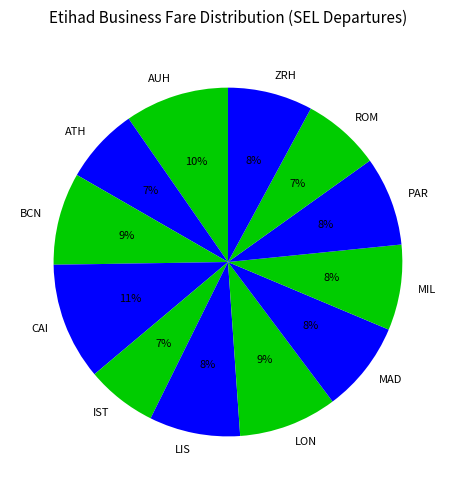

Which has a higher value, LON or MAD?

LON